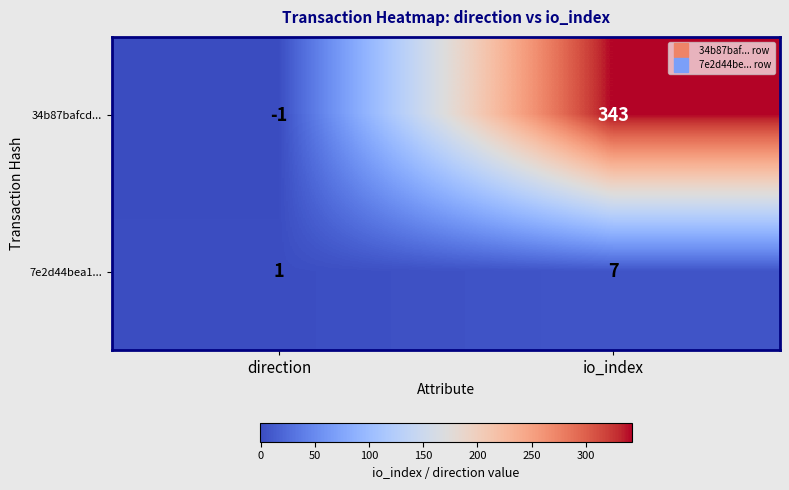

Reading left to right, transcribe all the data shown in this chart.

34b87bafcd...: -1	343
7e2d44bea1...: 1	7